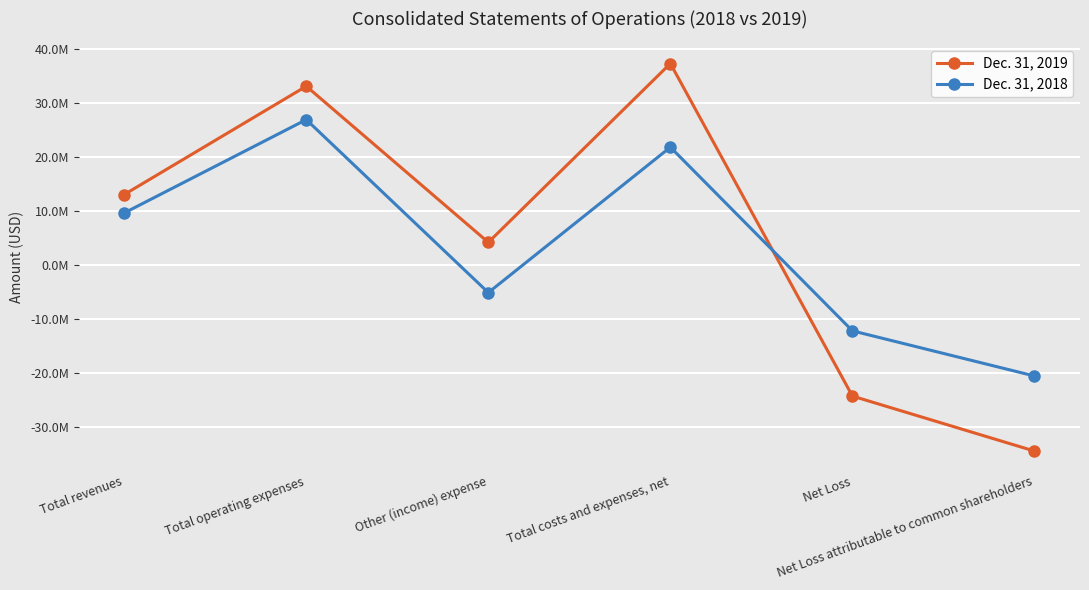

Does the chart display data point markers on the line(s)?

Yes